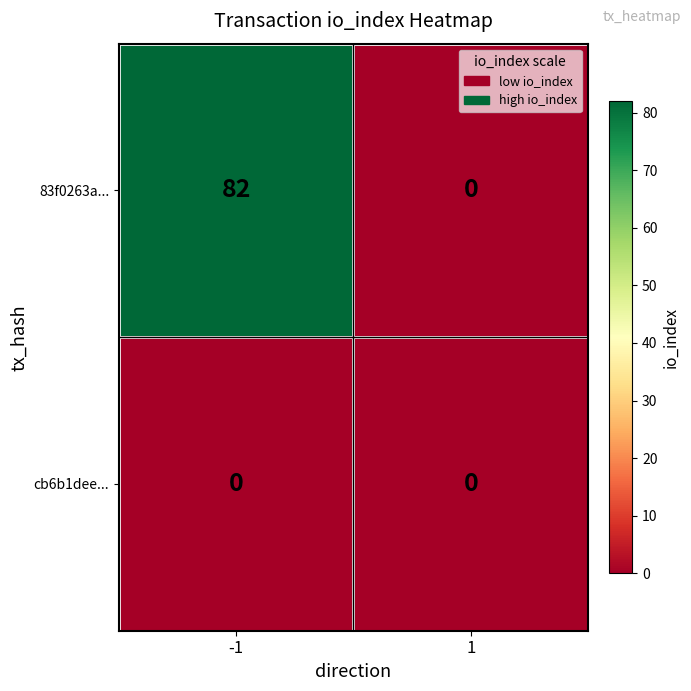

Rank the series at -1 from lowest to highest value.

cb6b1dee..., 83f0263a...